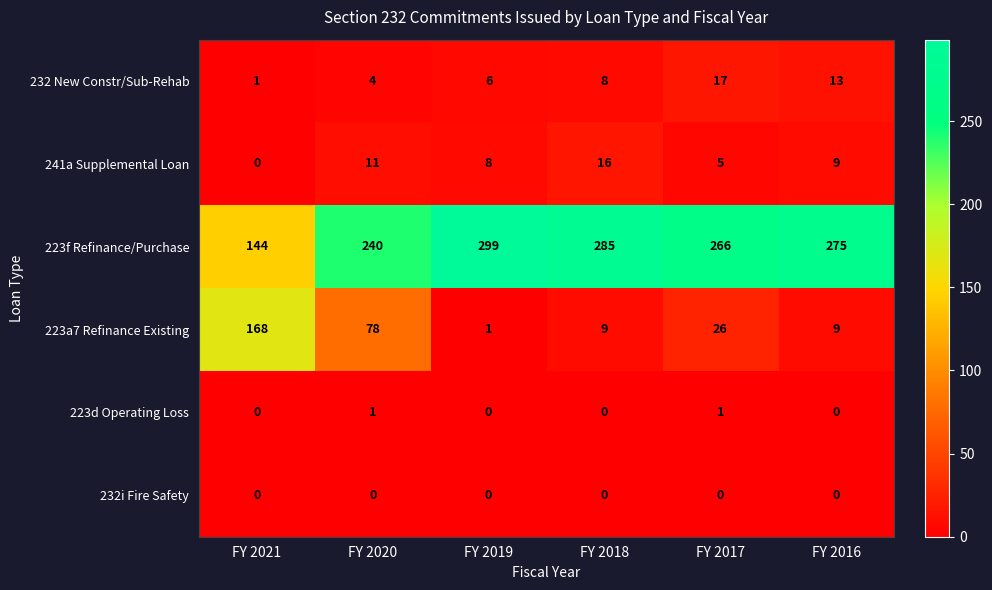

How many data points does each series have?

6